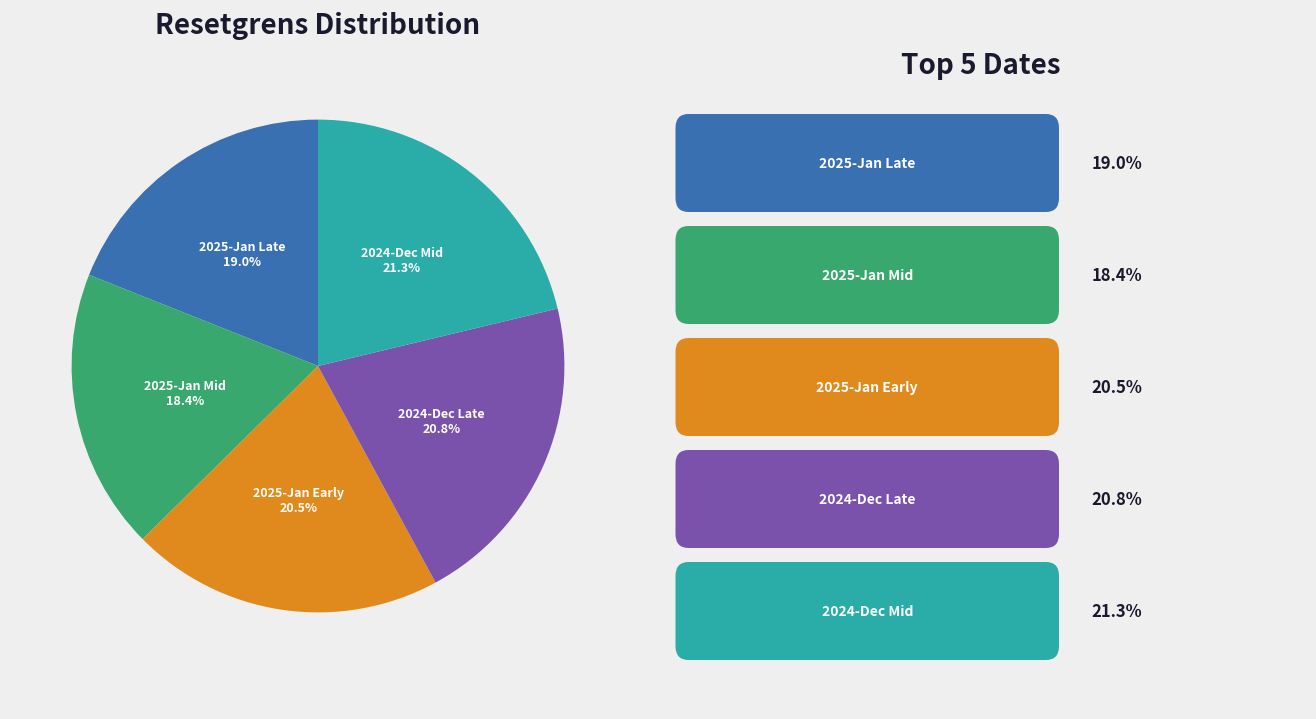

Is the sum of 2024-Dec Mid and 2025-Jan Mid greater than half?

No